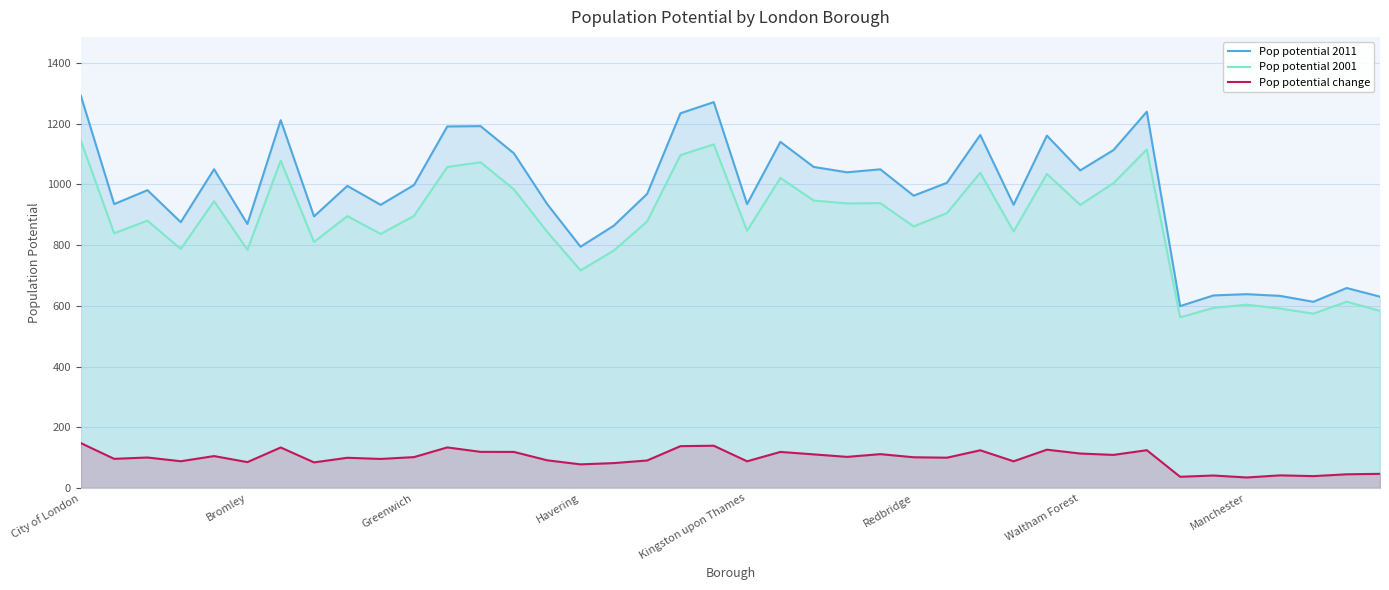

Where does the Pop potential 2011 series first go above 995?

City of London